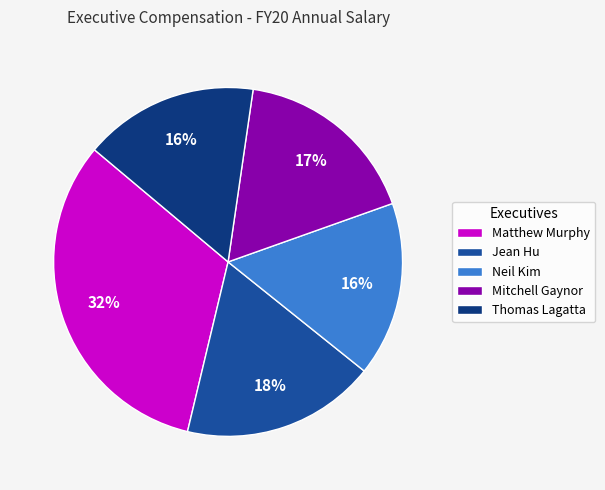

Between Thomas Lagatta and Jean Hu, which is larger?

Jean Hu